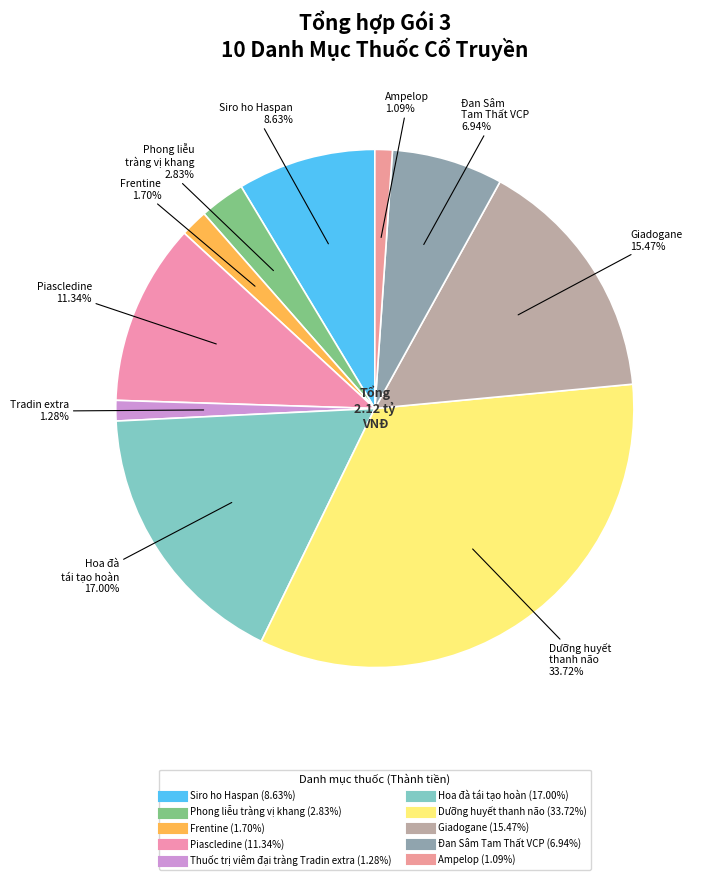

What is the largest slice in the pie chart?

Dưỡng huyết thanh não